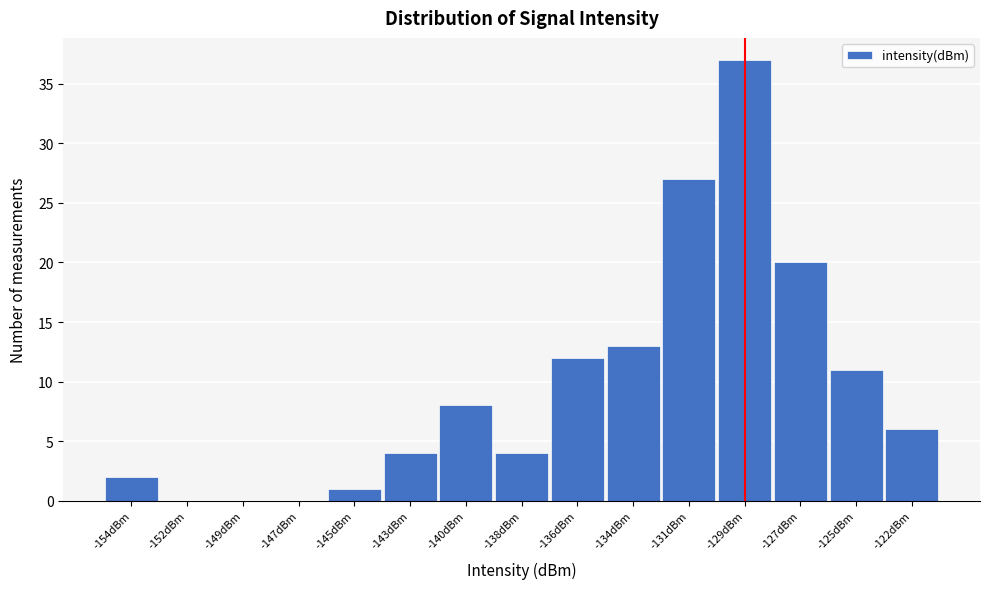

Reading right to left, what are all the values shown in this chart?

-122dBm=6	-125dBm=11	-127dBm=20	-129dBm=37	-131dBm=27	-134dBm=13	-136dBm=12	-138dBm=4	-140dBm=8	-143dBm=4	-145dBm=1	-147dBm=0	-149dBm=0	-152dBm=0	-154dBm=2